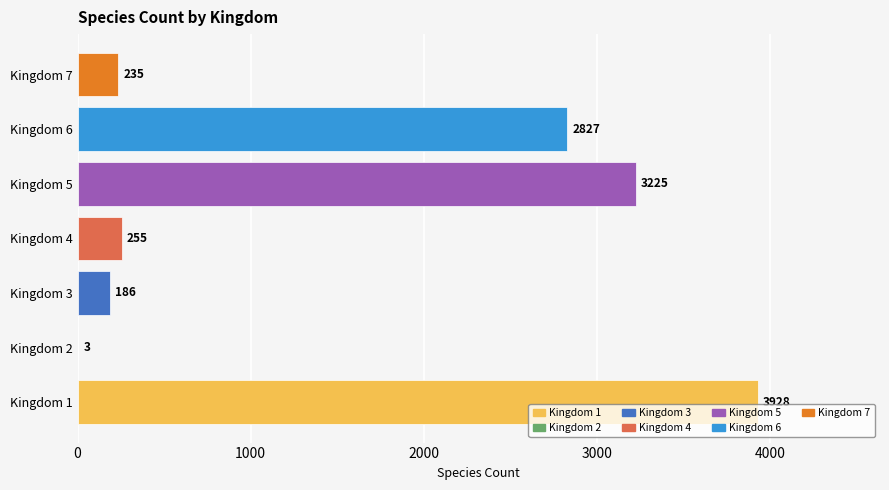

What is the greatest value displayed?

3928